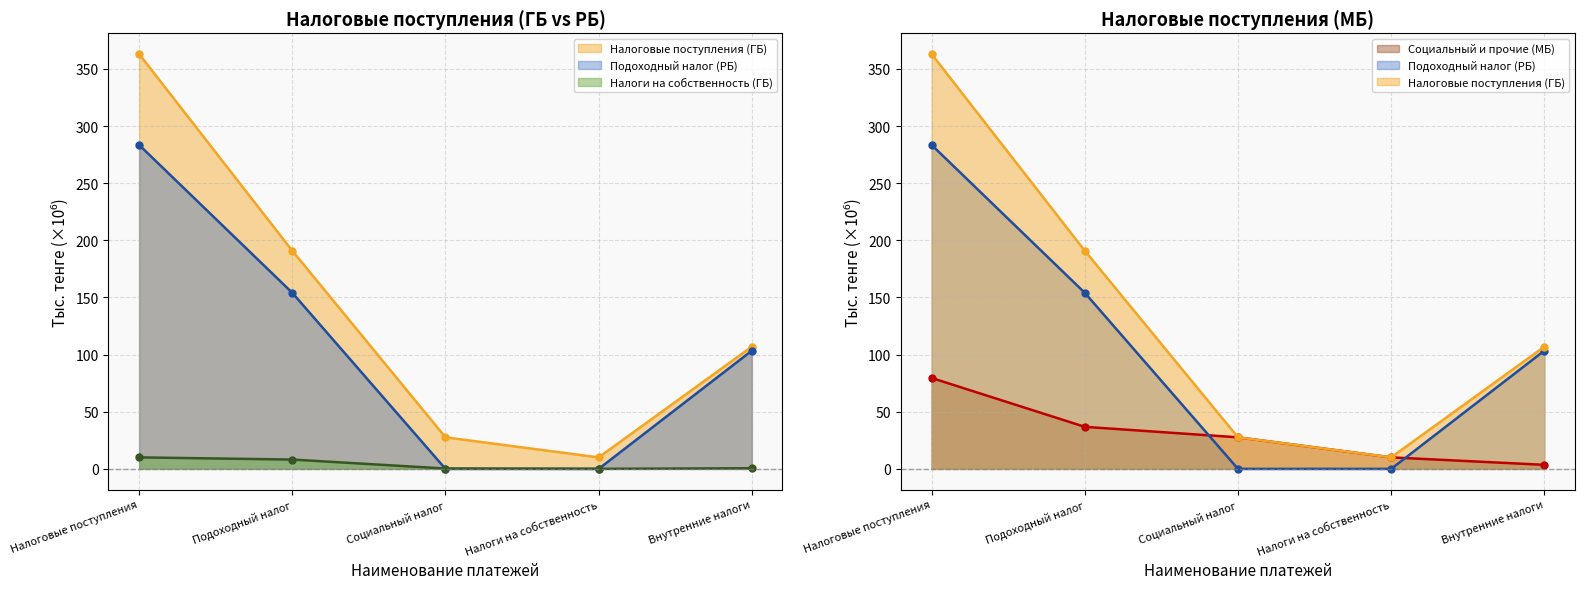

The value of Подоходный налог (РБ) at Налоговые поступления is 283.5. True or false?

True